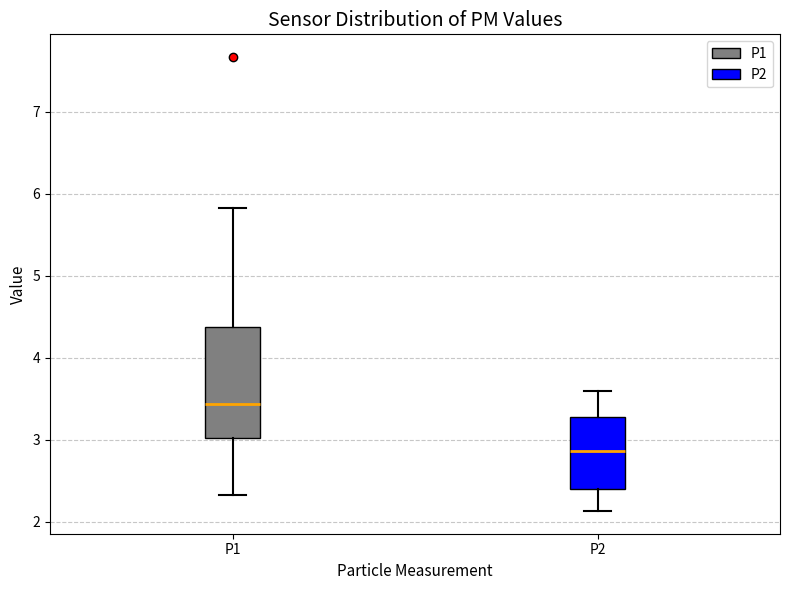

Which box's median line is the lowest?

P2